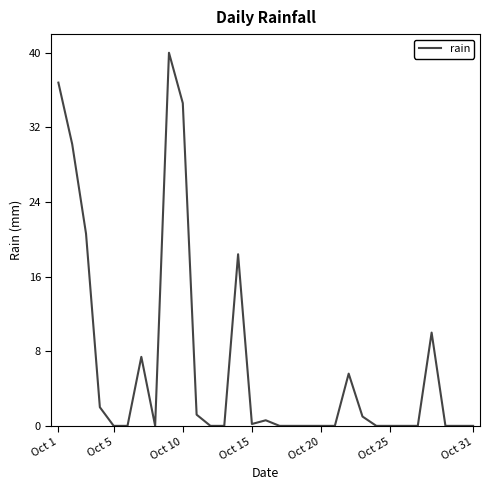

What is the difference between the maximum and minimum values?

40.0